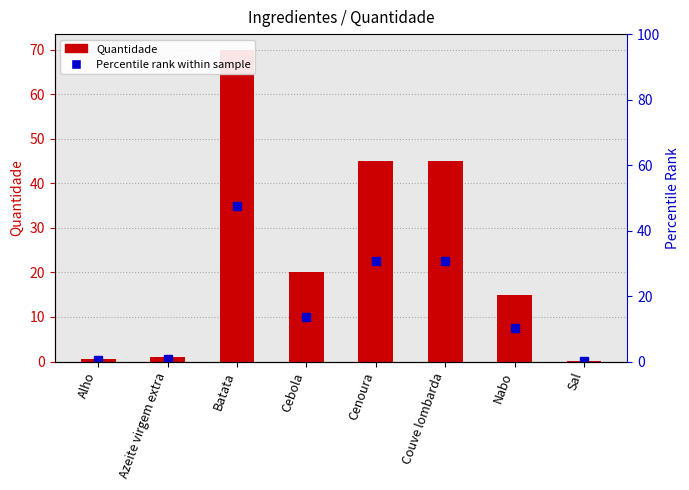

Reading left to right, what are all the values shown in this chart?

0.5	1.0	70.0	20.0	45.0	45.0	15.0	0.2